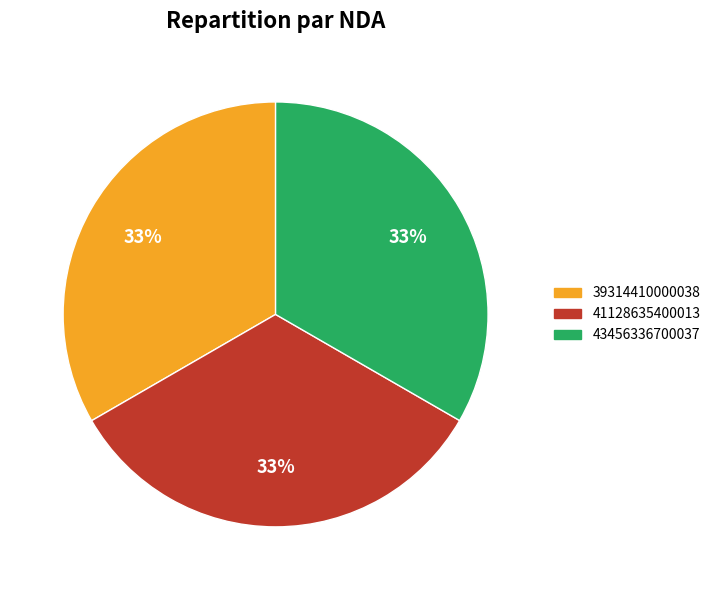

To the nearest percent, what percentage of the pie is 39314410000038?

33%